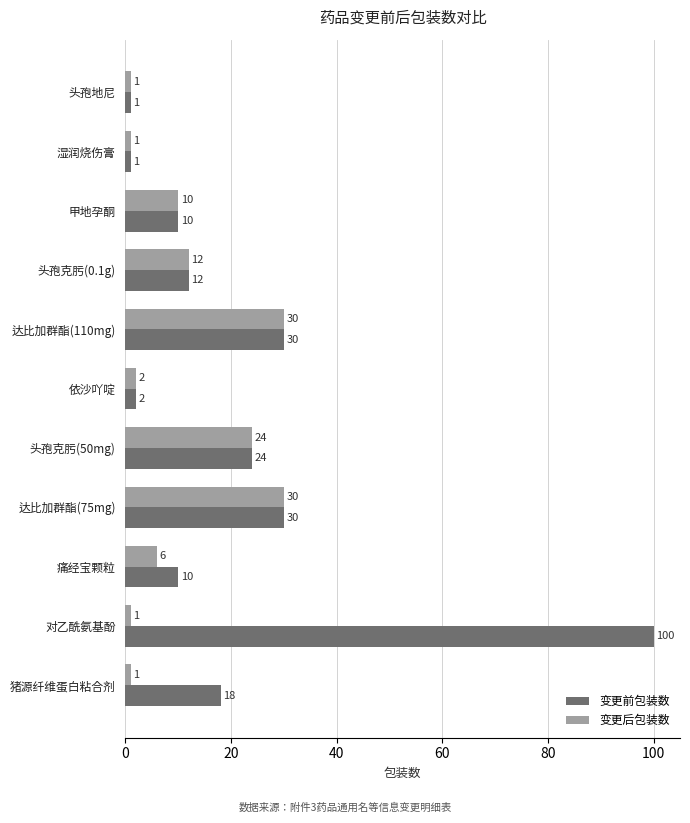

At which category is the sum across all series the highest?

对乙酰氨基酚